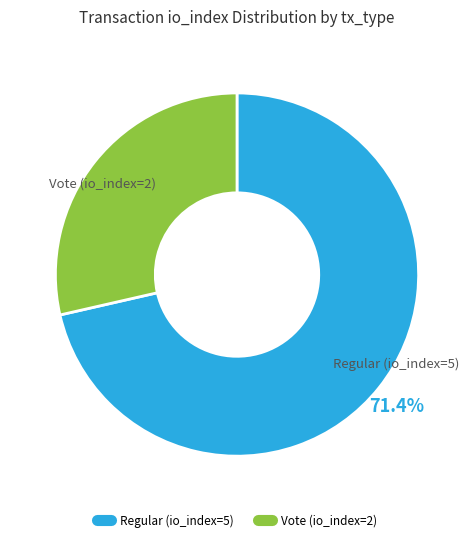

To the nearest percent, what percentage of the pie is Vote (io_index=2)?

29%